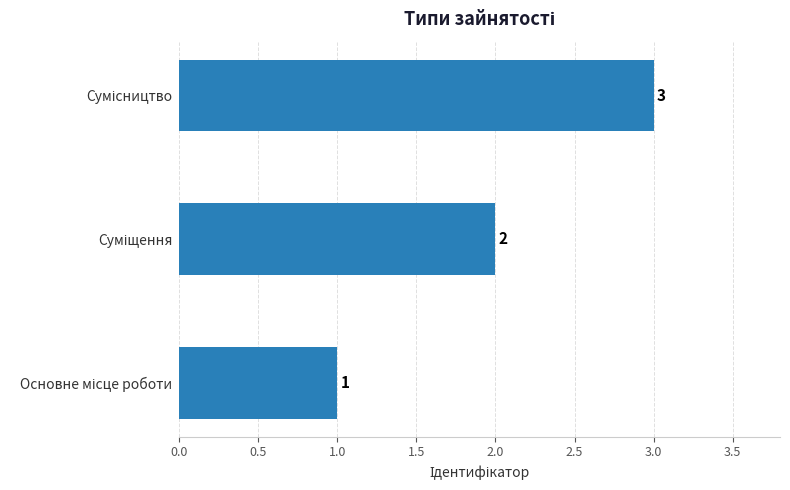

What is the sum of all values?

6